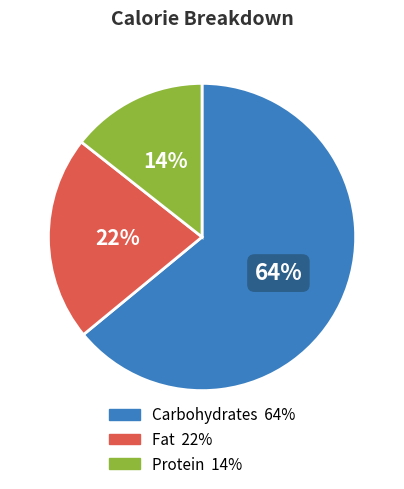

Does any single category account for the majority?

Yes